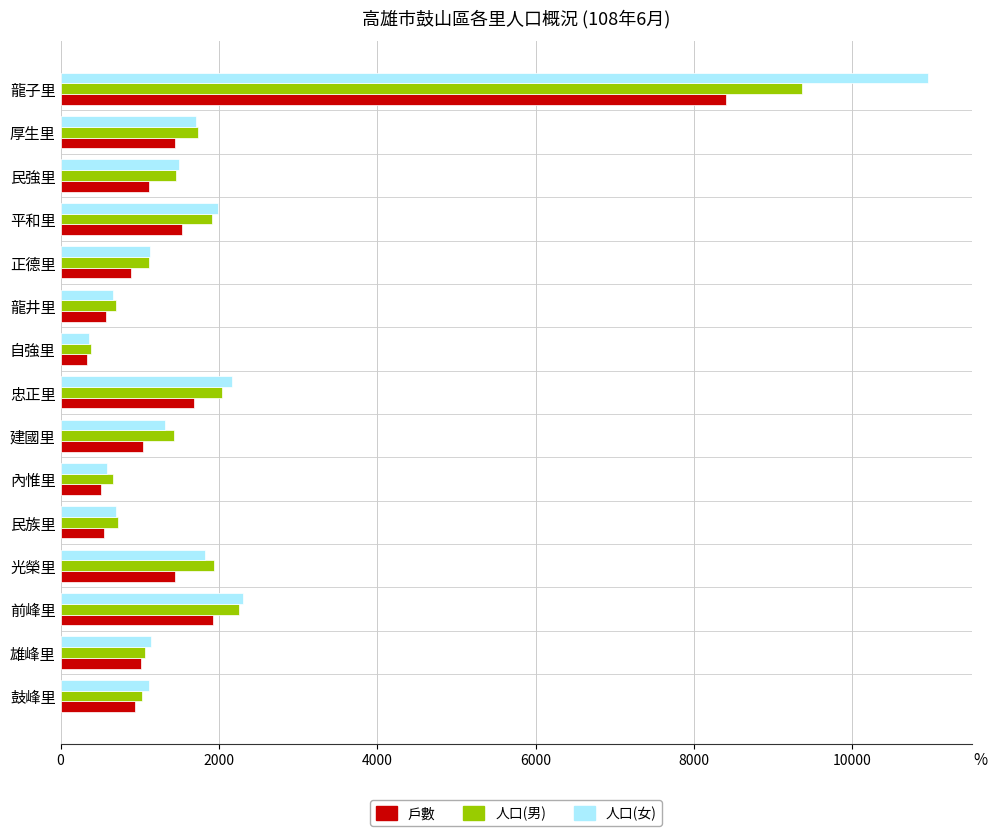

Which series has the largest range (max minus min)?

人口(女)